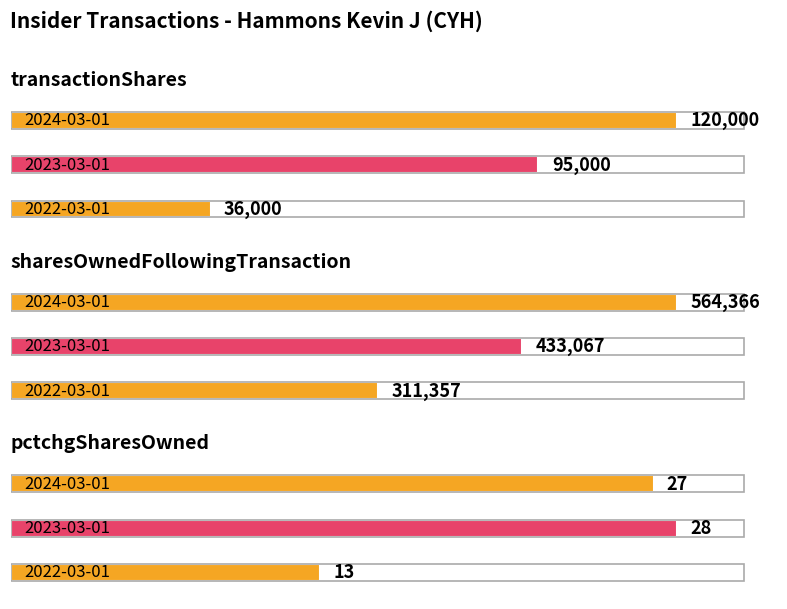

What is the difference between the maximum and minimum values in the pctchgSharesOwned series?

15